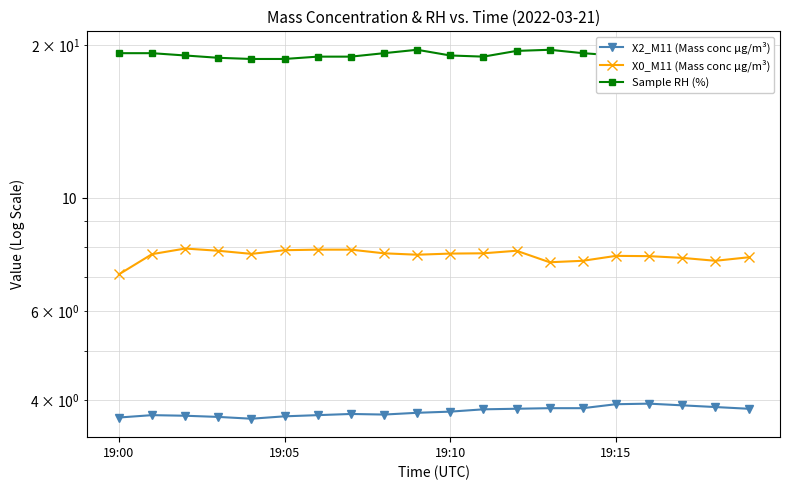

Is the value of X0_M11 (Mass conc μg/m³) at 19:10 greater than the value of Sample RH (%) at 19:05?

No